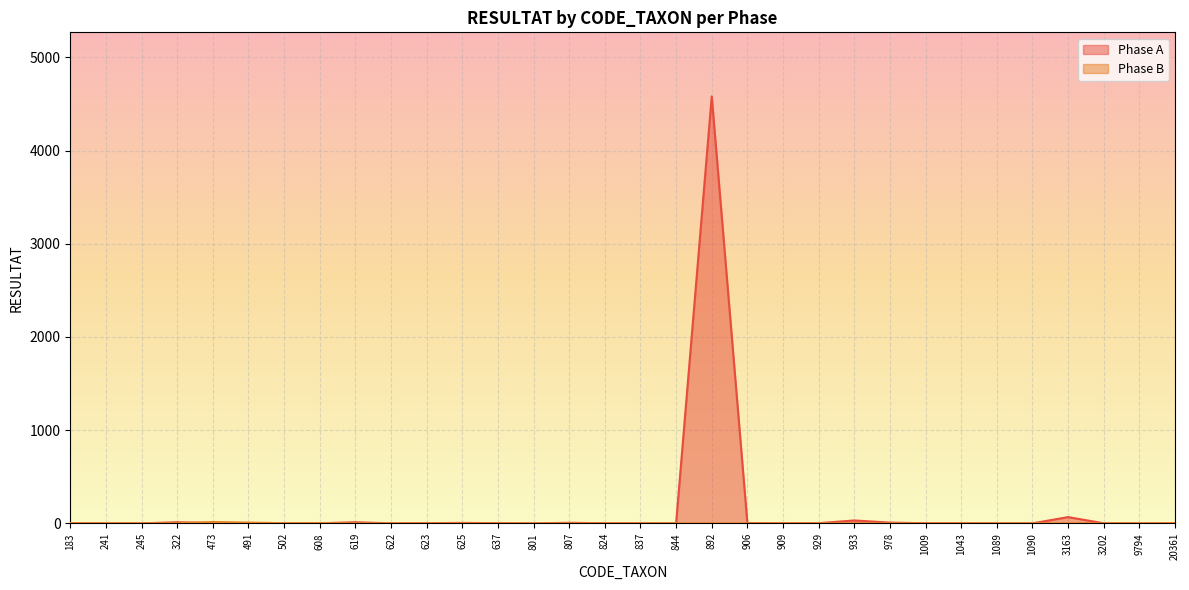

Does the chart display data point markers on the line(s)?

No